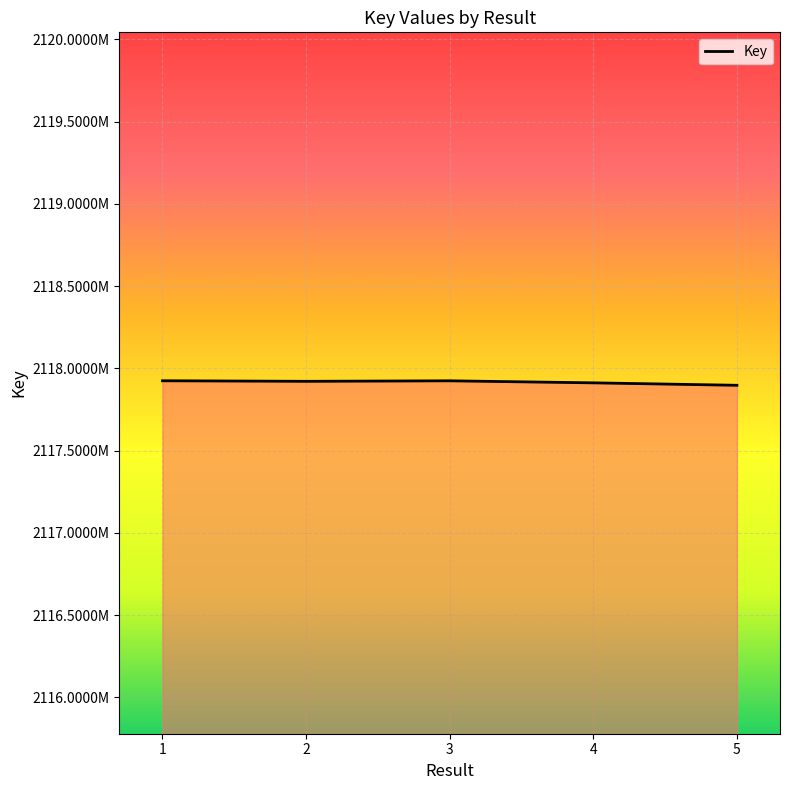

The chart shows a value of 2117921149 at 2. True or false?

True